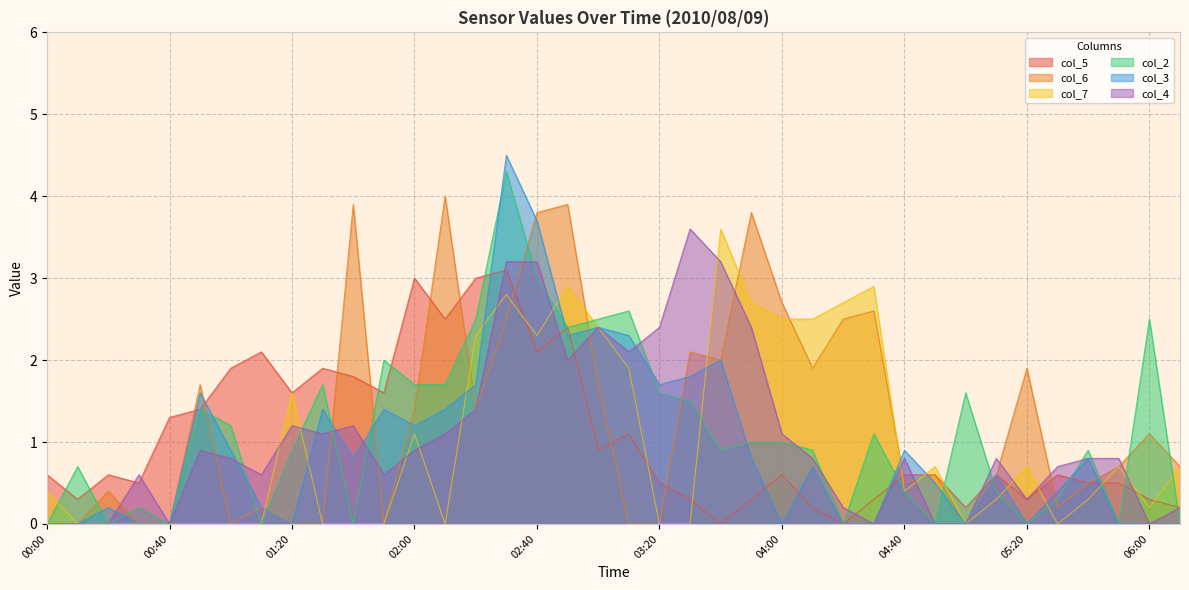

How many times do col_4 and col_5 cross each other?

10